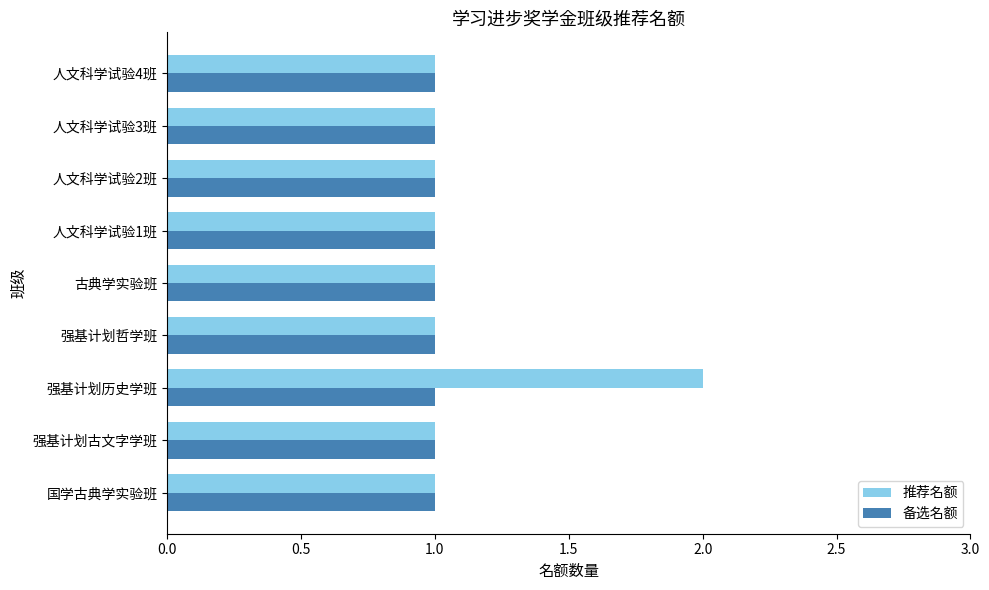

Which series has the largest range (max minus min)?

推荐名额